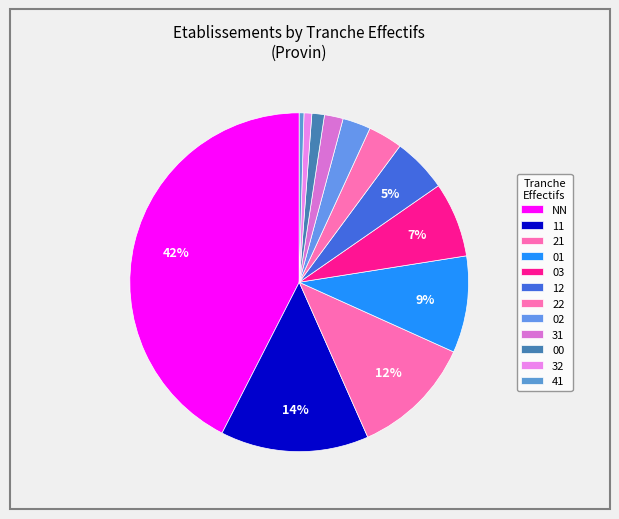

How much of the chart is everything except 01?

90.8%